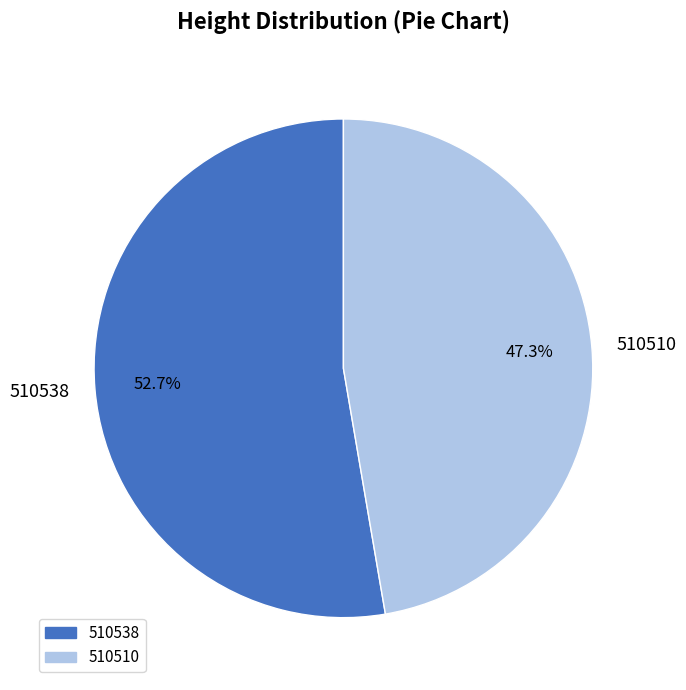

What percentage is NOT represented by 510510?

52.7%